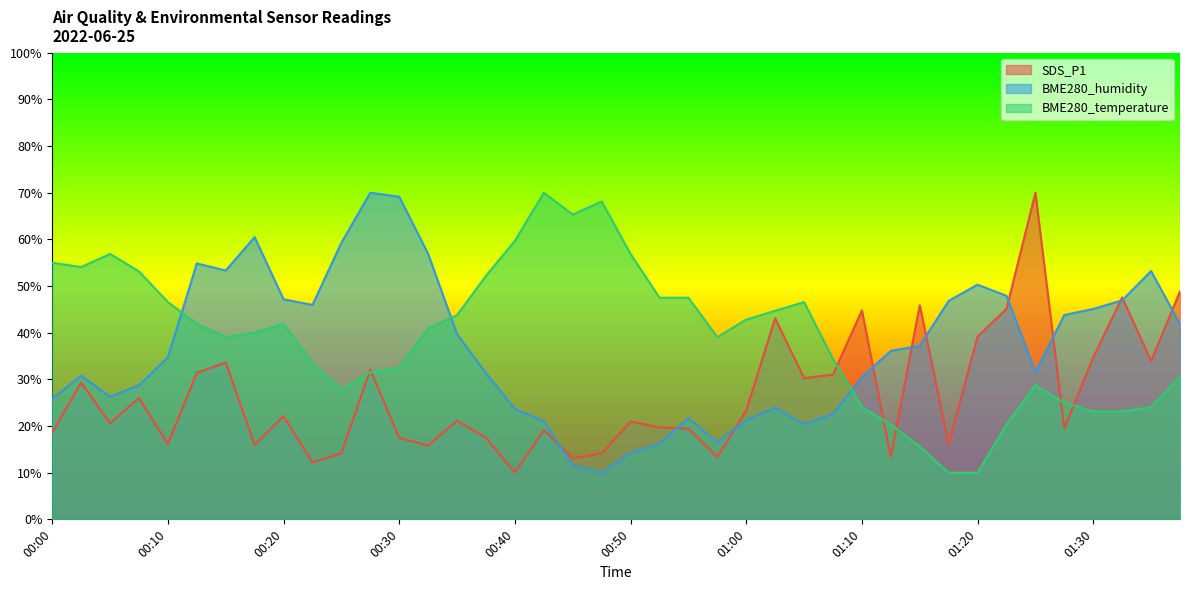

Read the BME280_temperature value at 01:25.

28.8